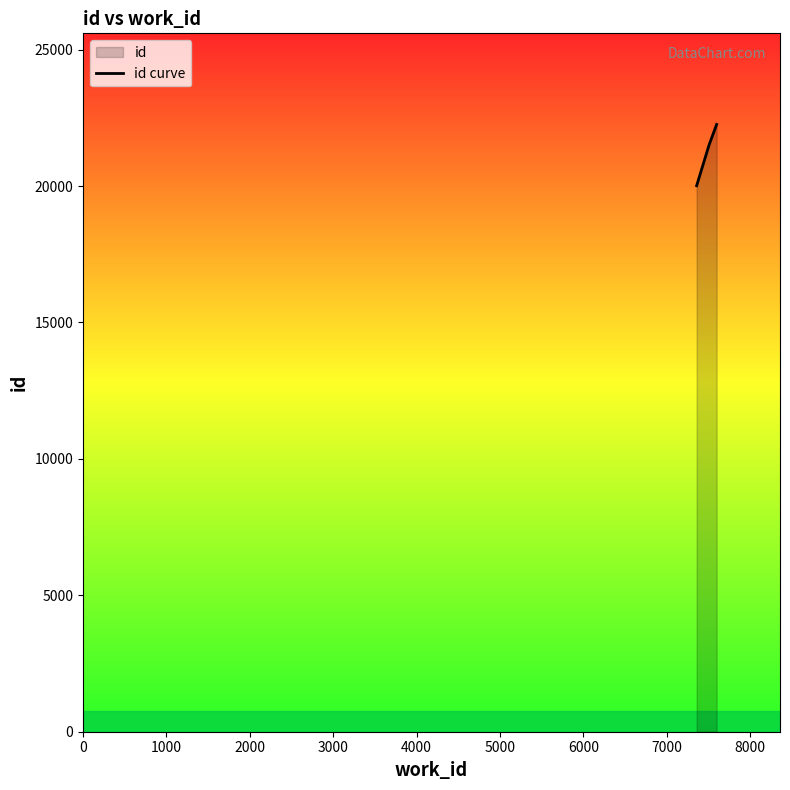

How many distinct data groups are displayed?

1